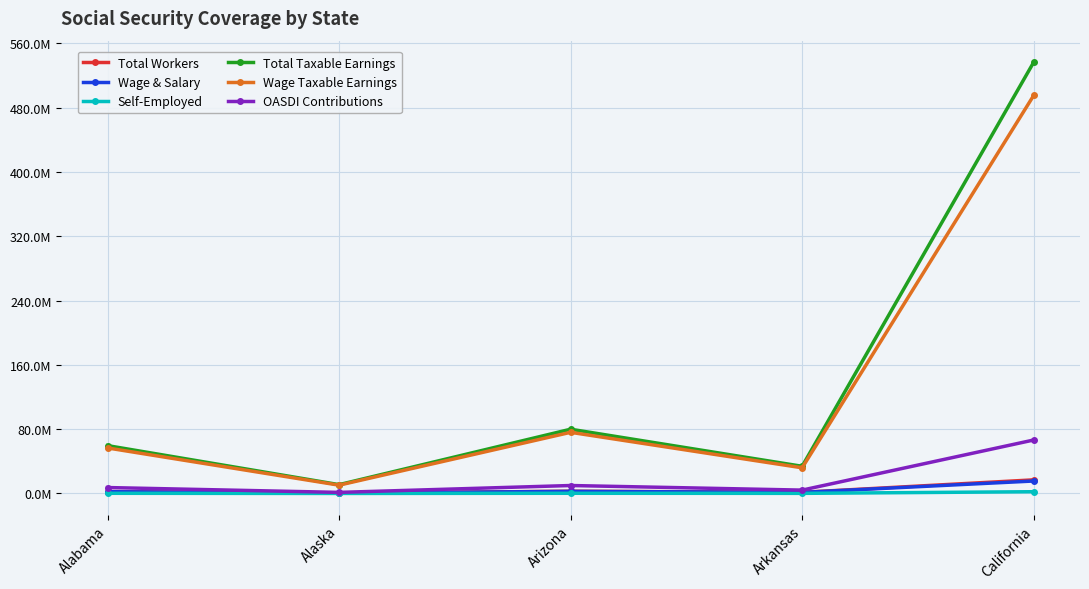

At how many categories does at least one series exceed 79115631?

2